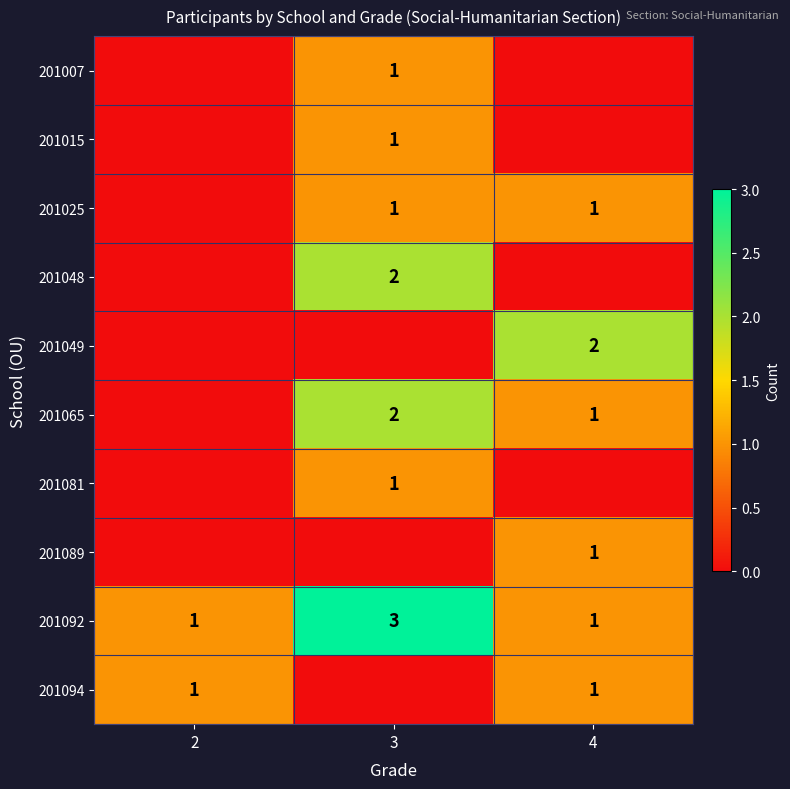

Is it true that 201015 equals 1 at 3?

True